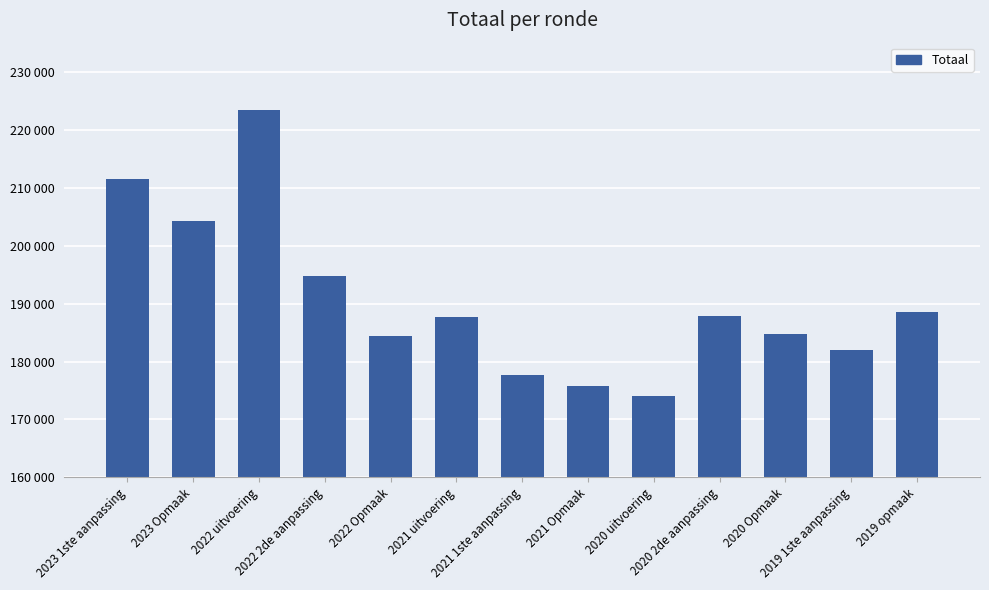

What is the difference between the values at 2023 Opmaak and 2020 Opmaak?

19497